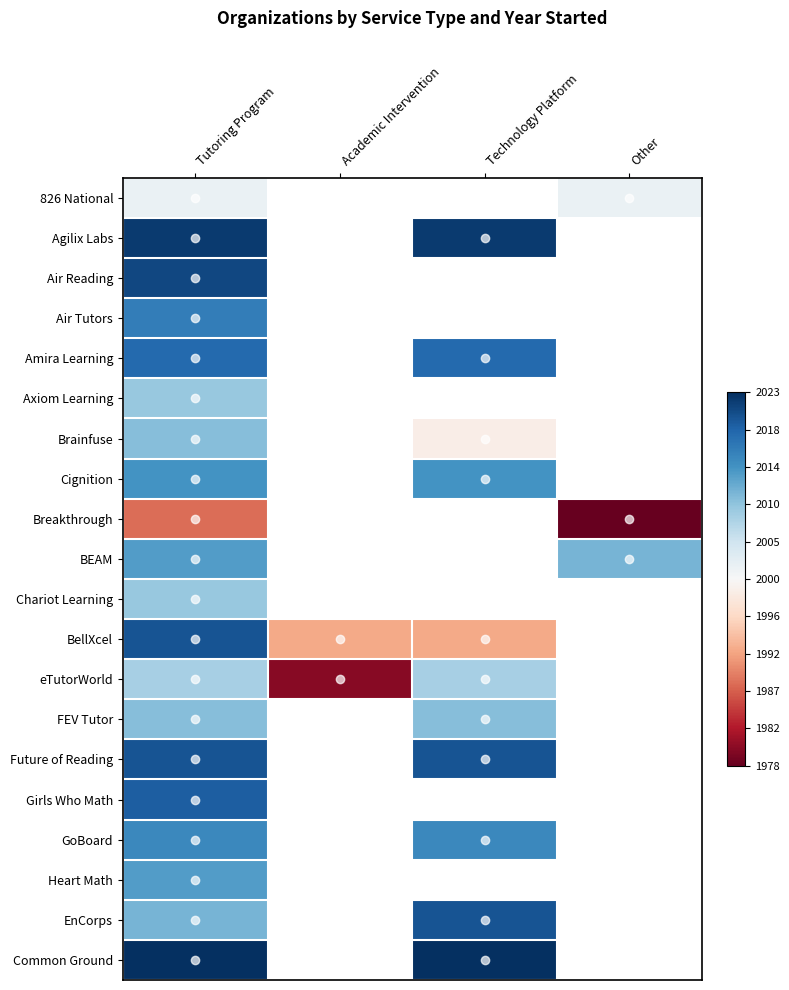

List the labels in order of Chariot Learning value, largest first.

Tutoring Program, Academic Intervention, Technology Platform, Other